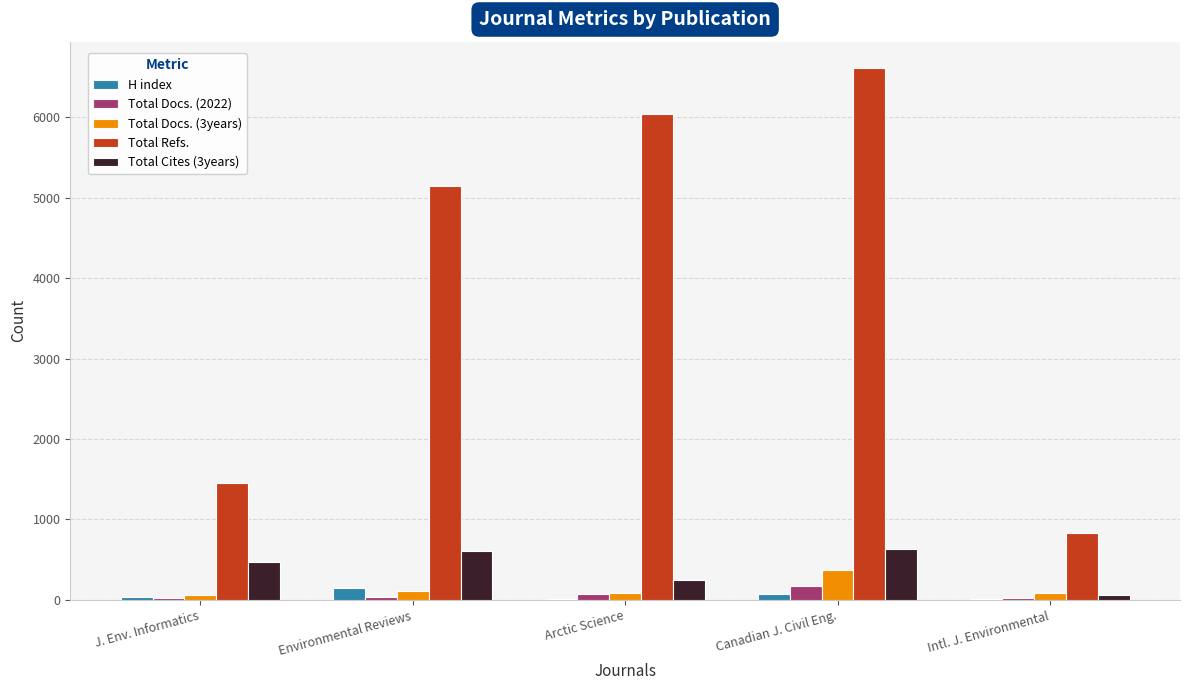

Is the value of Total Refs. at Arctic Science greater than the value of Total Docs. (2022) at Environmental Reviews?

Yes